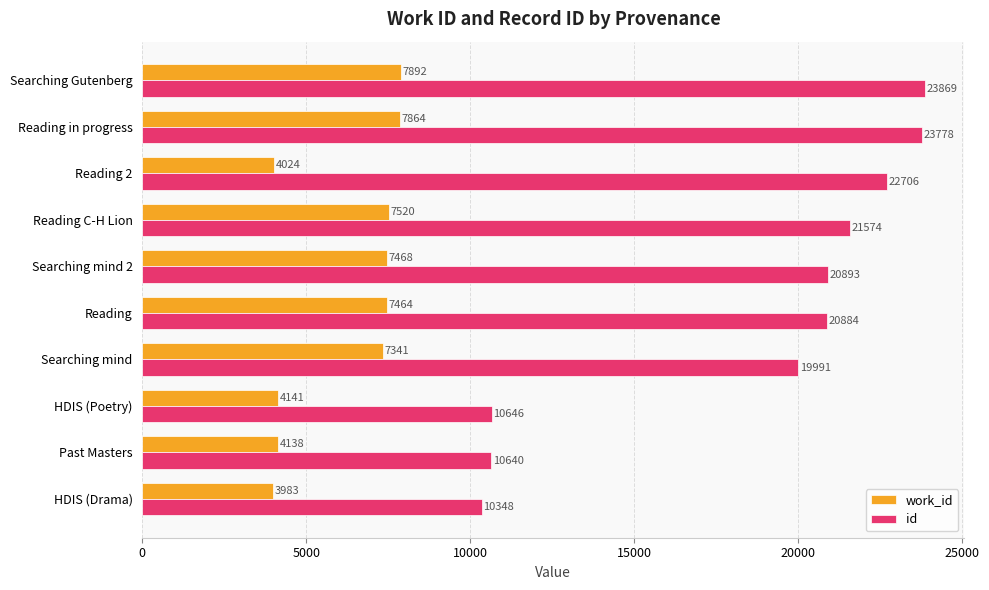

Which series changed the most between Searching mind 2 and Searching Gutenberg?

id